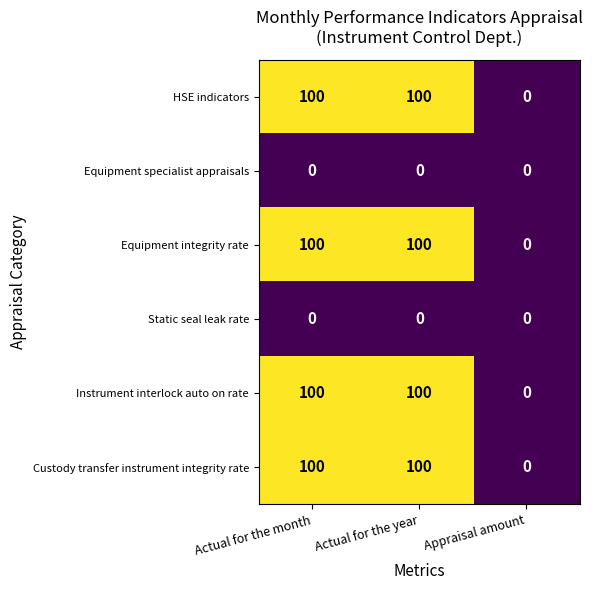

At how many categories does at least one series exceed 93?

2